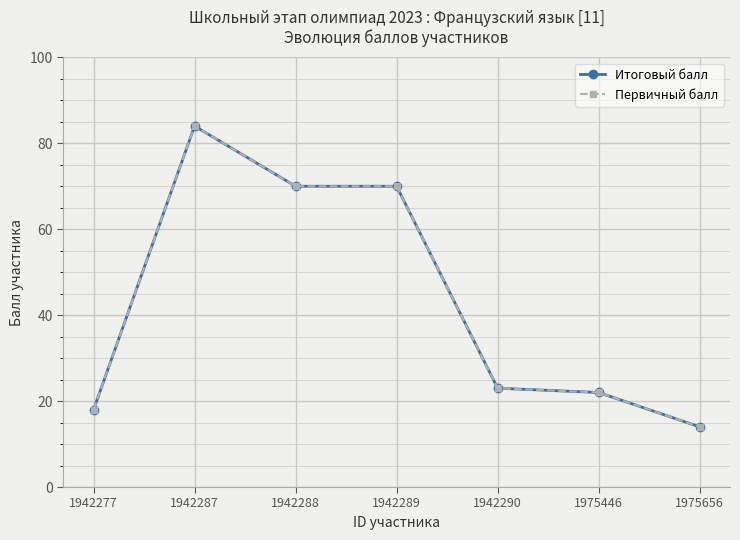

What is the total value across all series at 1942288?

140